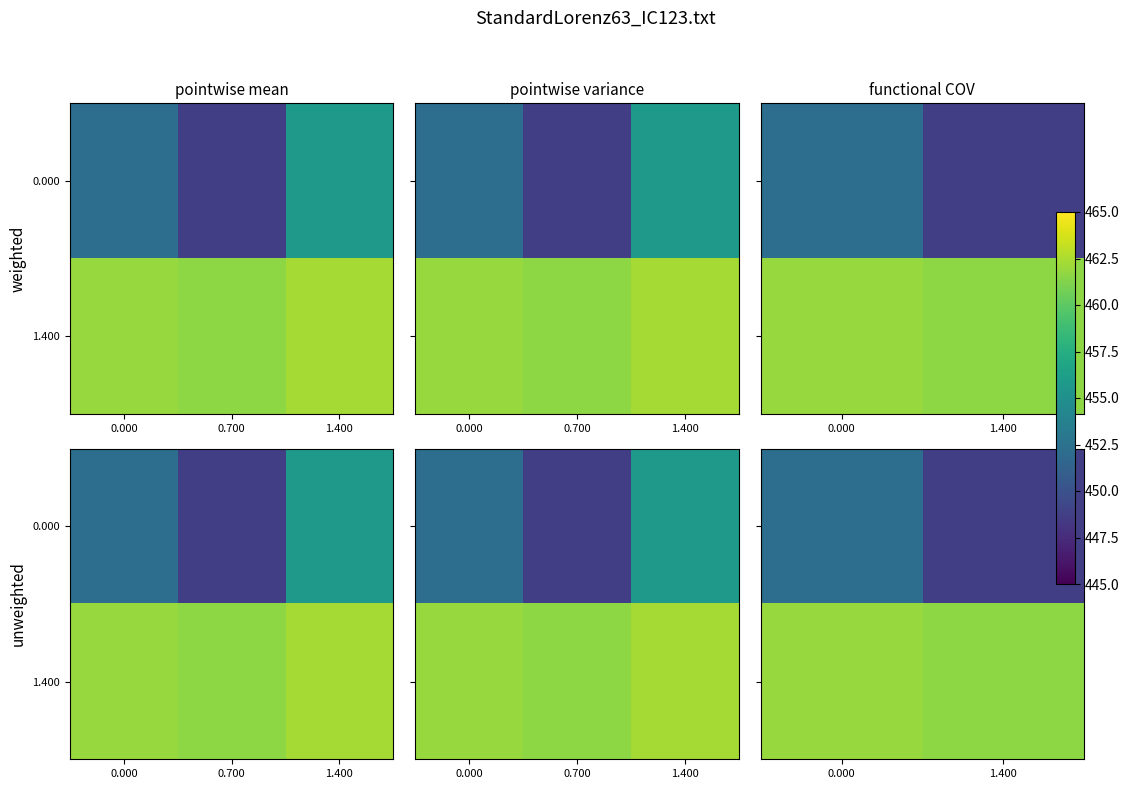

Is the value of 1.400 at 0.000 greater than the value of 0.000 at 1.400?

Yes